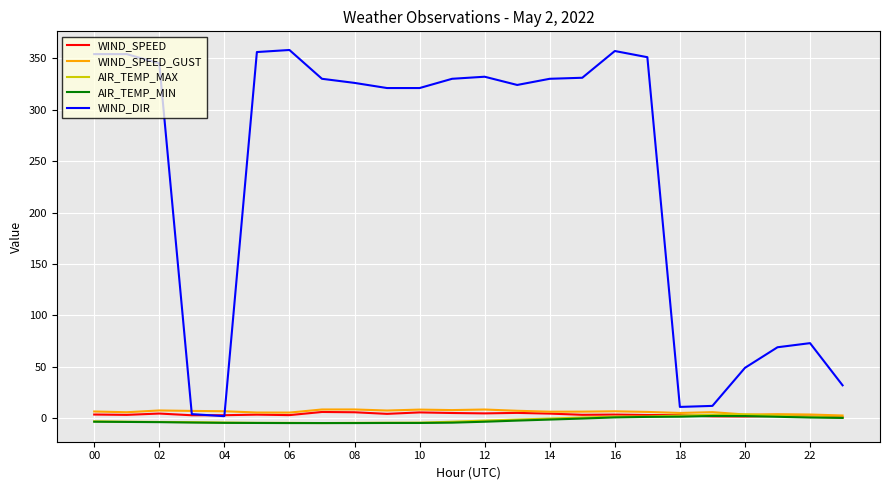

What is the maximum value shown in the chart?

358.0